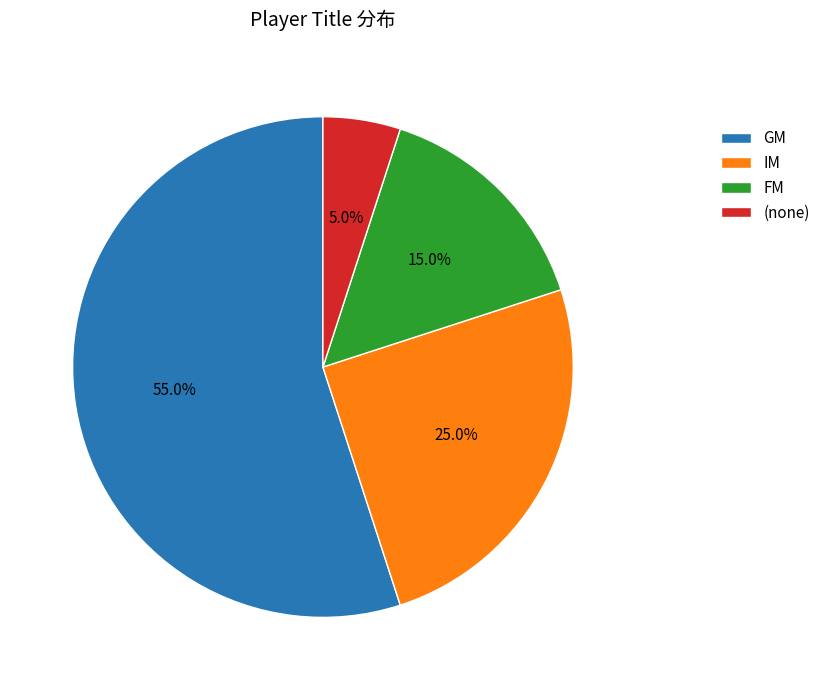

What is the smallest slice in the pie chart?

(none)